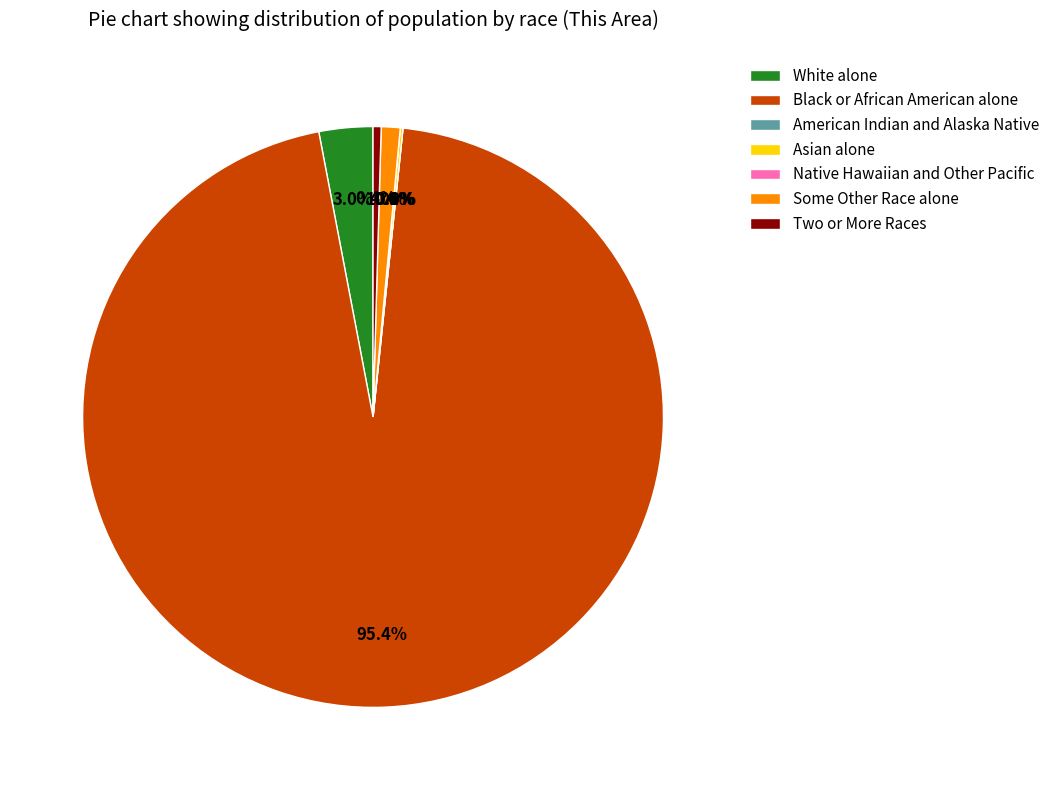

Is it true that White alone is 3% of the pie?

True